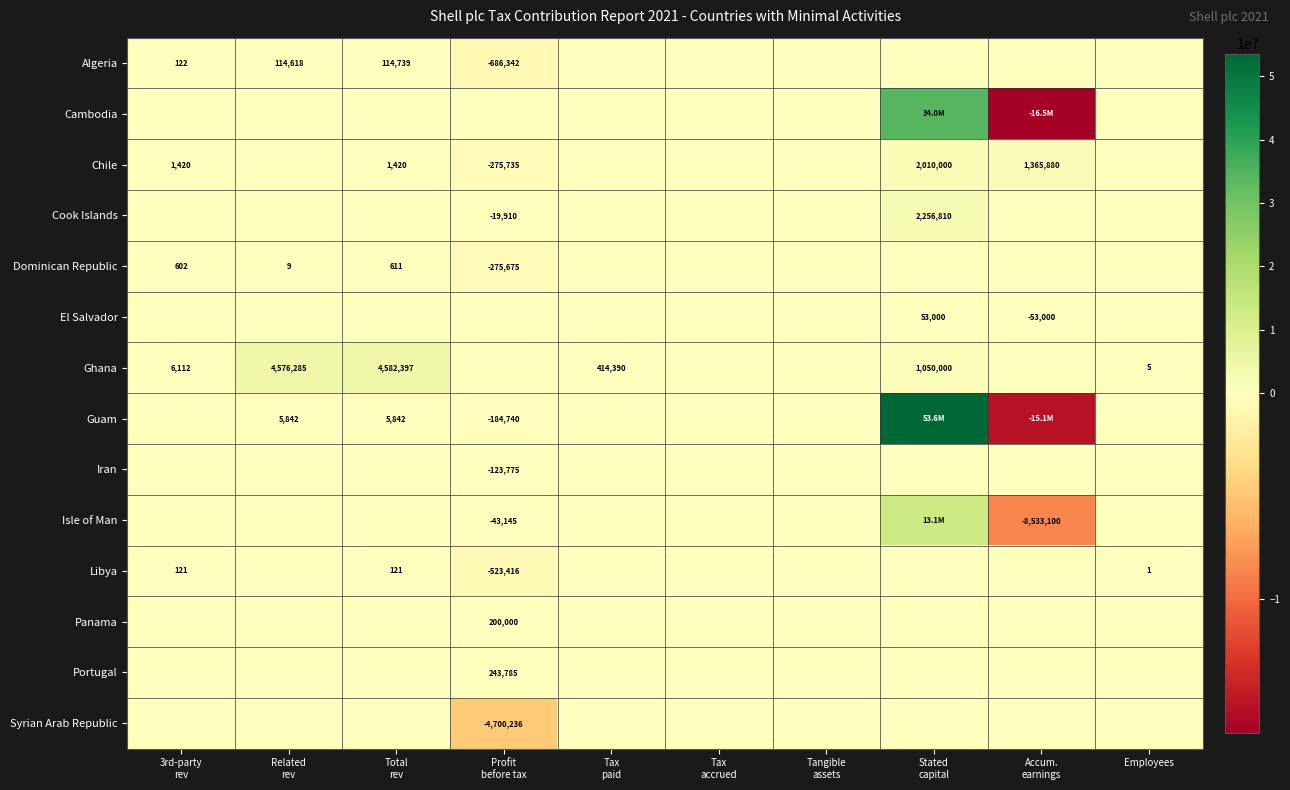

The Libya series shows 1 at Employees. True or false?

True